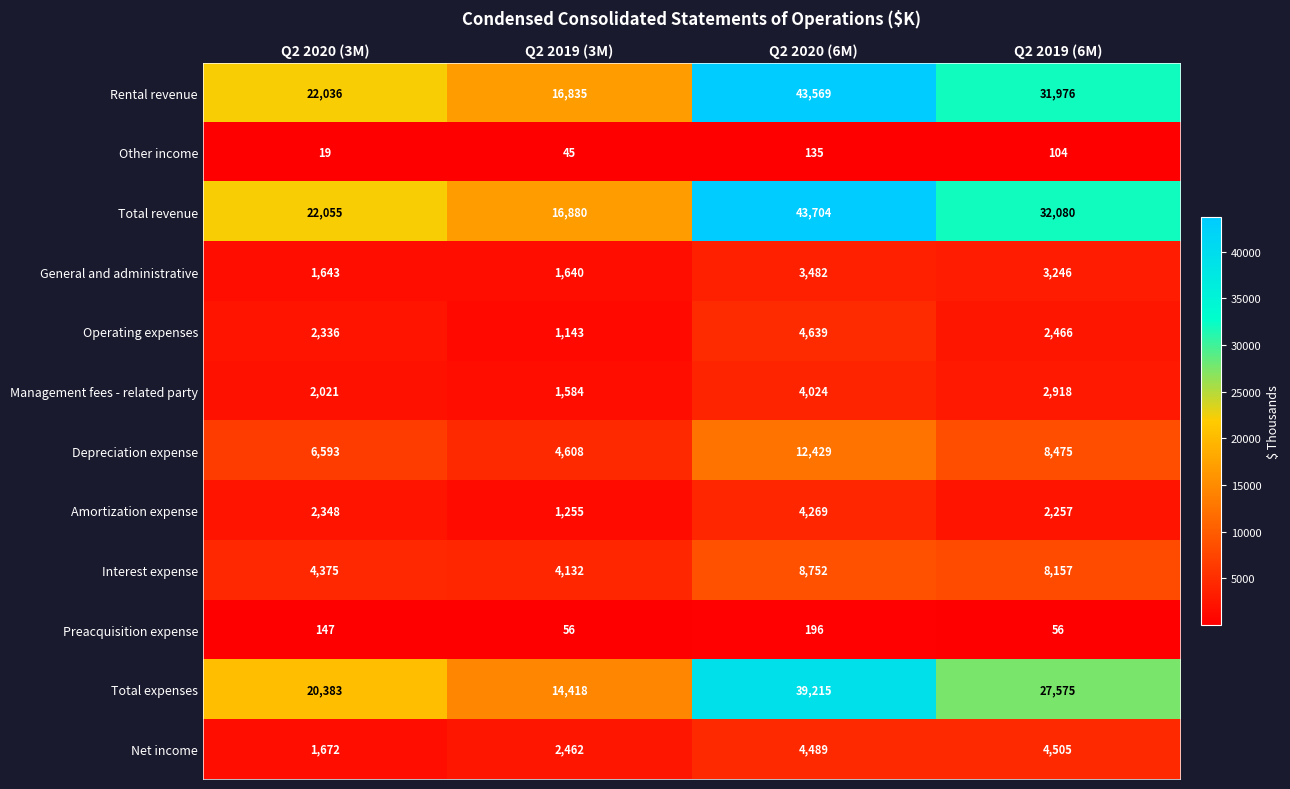

At which label does Rental revenue reach its peak?

Q2 2020 (6M)